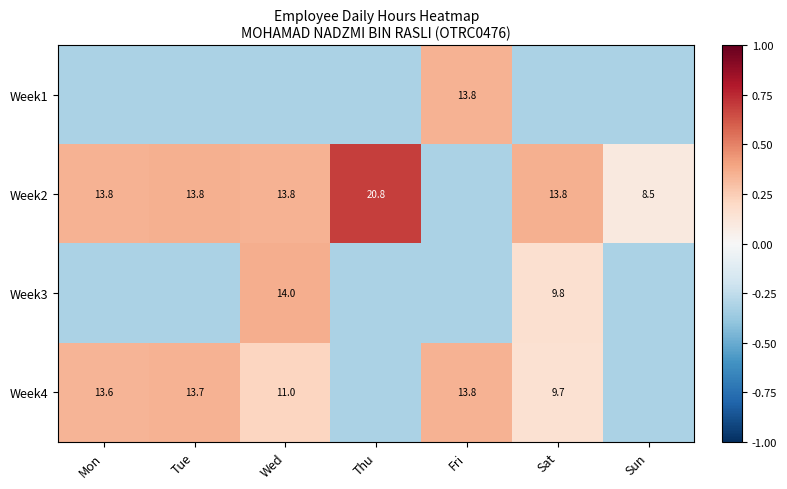

Is the value of Week4 at Fri greater than the value of Week2 at Sun?

Yes